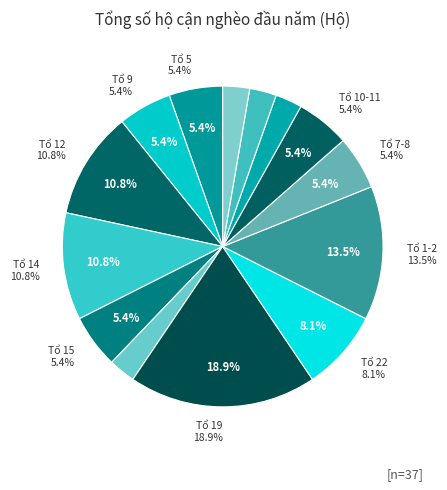

Is there any slice that represents more than half of the pie?

No